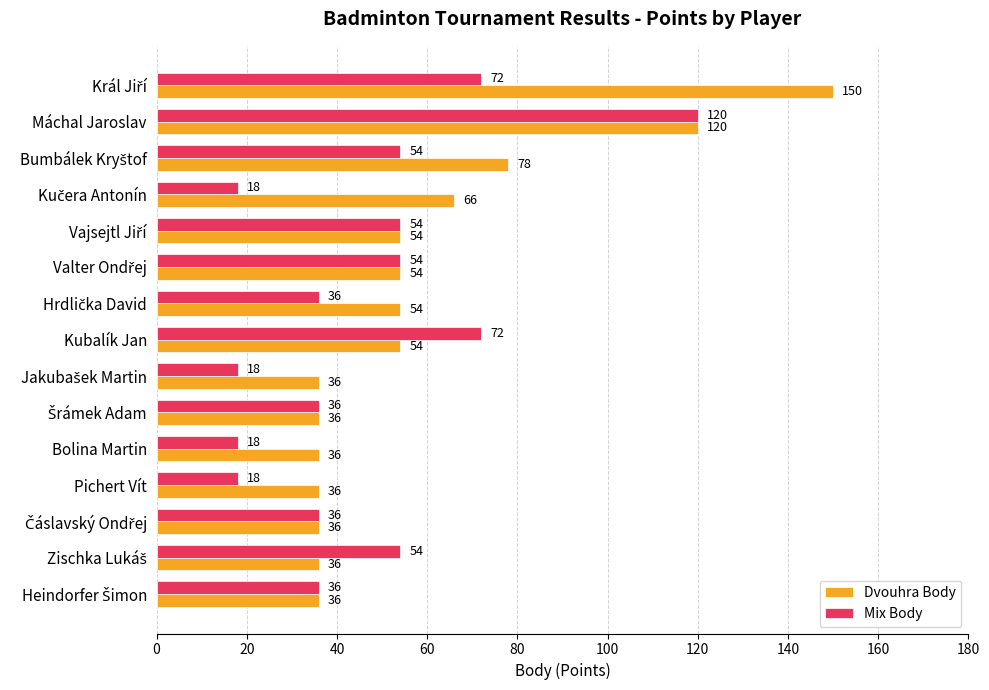

Which series has the widest spread of values?

Dvouhra Body